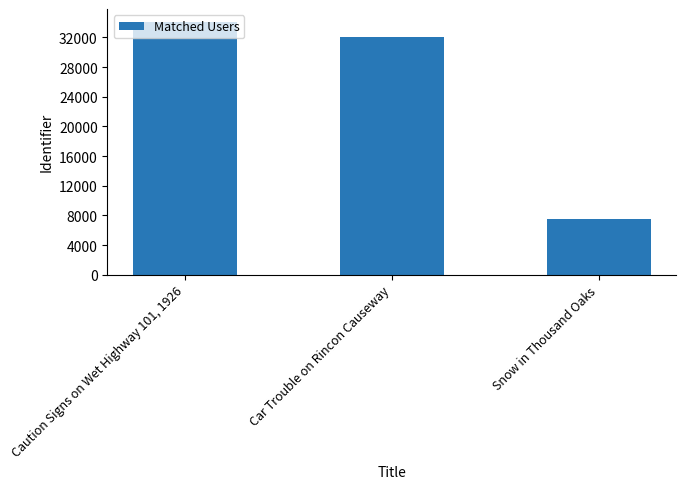

How many categories are shown in the chart?

3